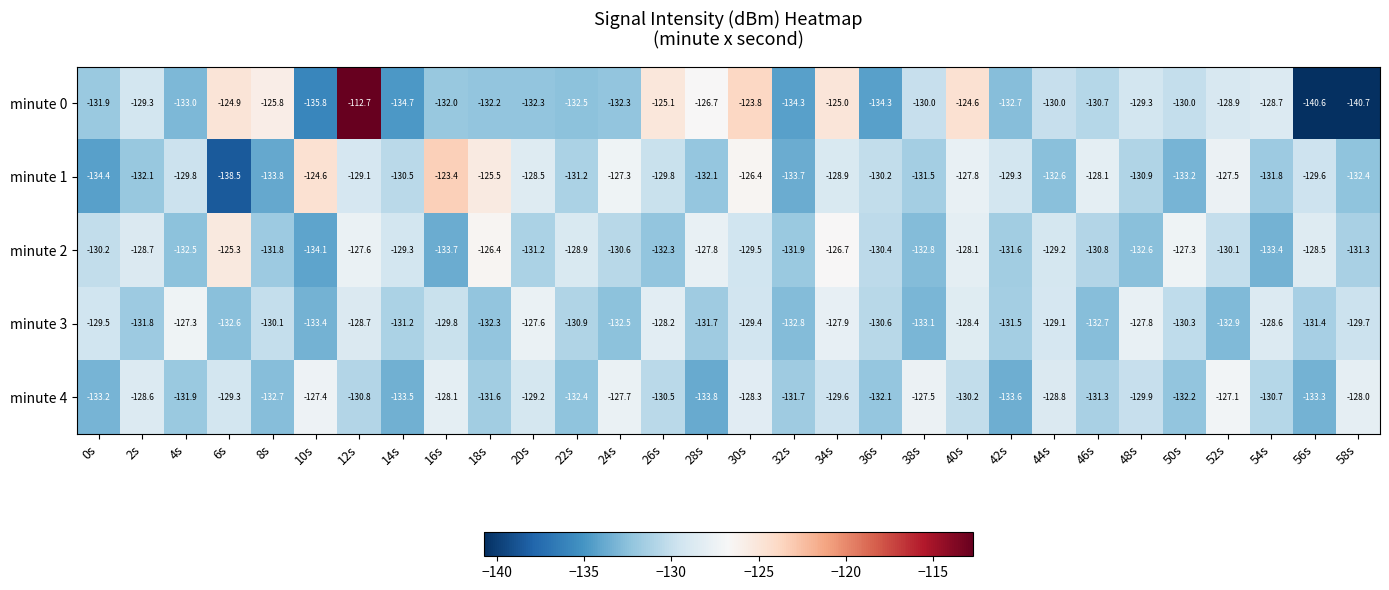

True or false: minute 1 has a value of -128.9 at 34s.

True